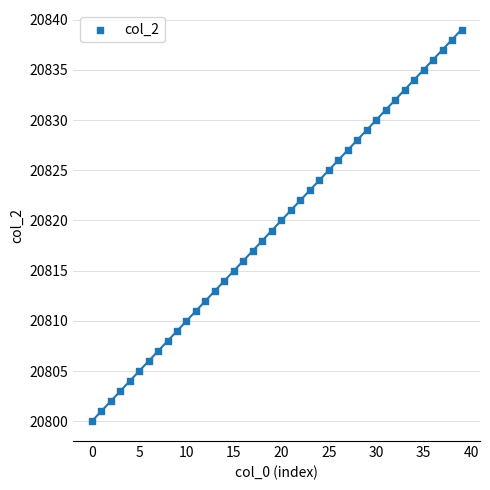

What is the range of Y values (max minus min)?

39